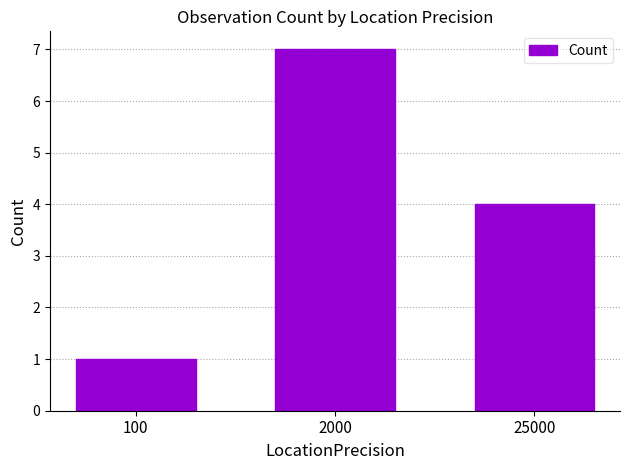

Reading right to left, extract all data points from this chart.

25000=4	2000=7	100=1